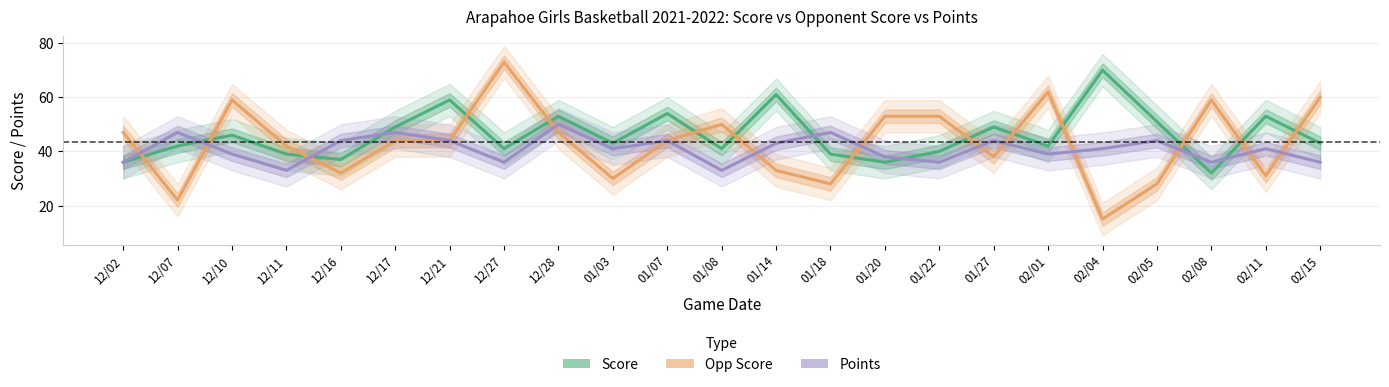

Rank the series at 01/18 from lowest to highest value.

Opp Score, Score, Points